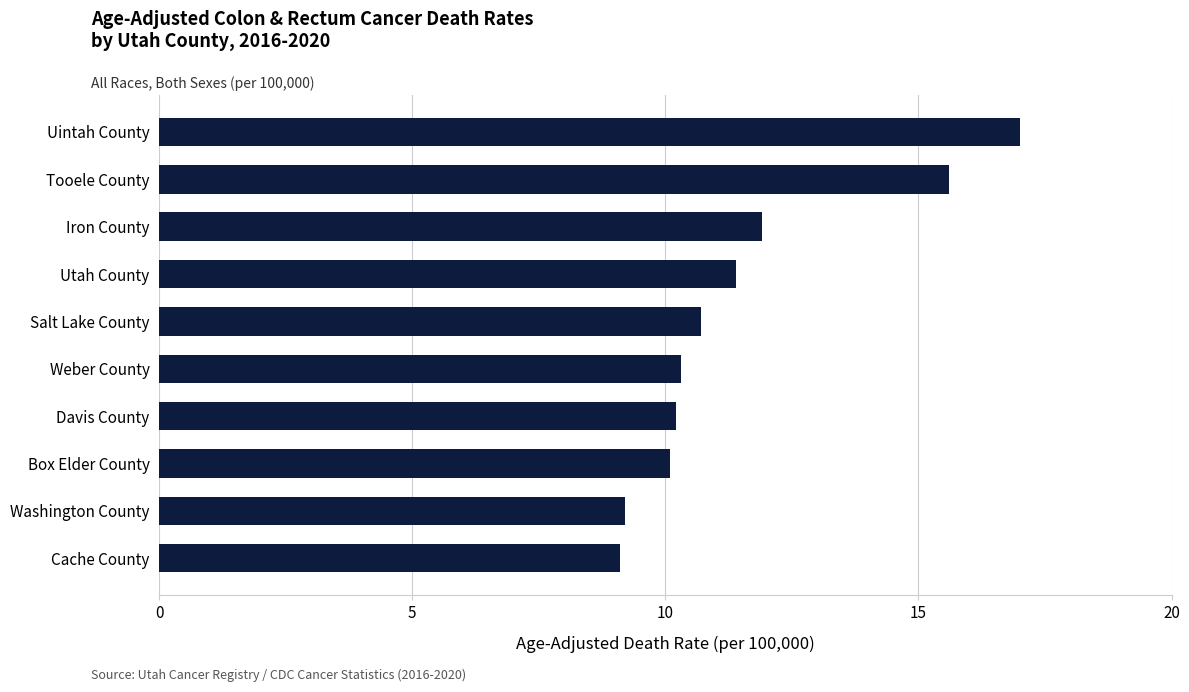

How many distinct data groups are displayed?

1